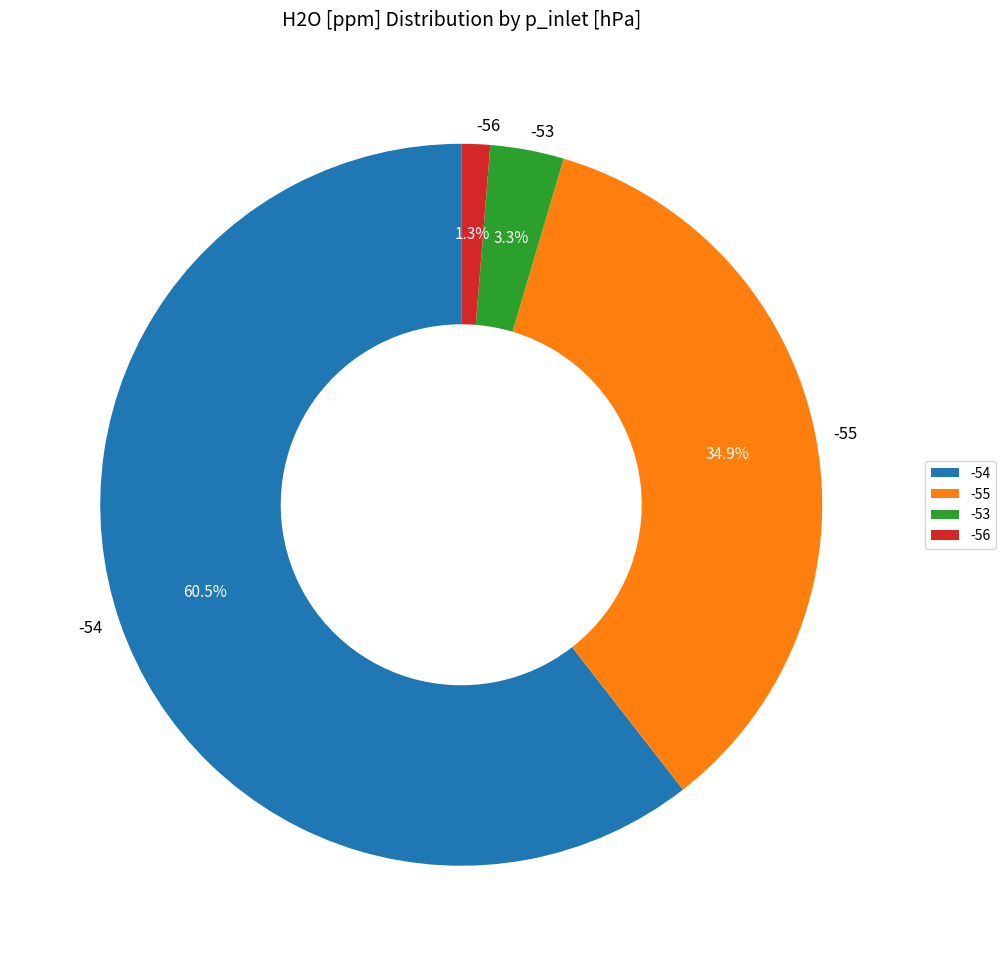

To the nearest percent, what portion does -55 represent?

35%